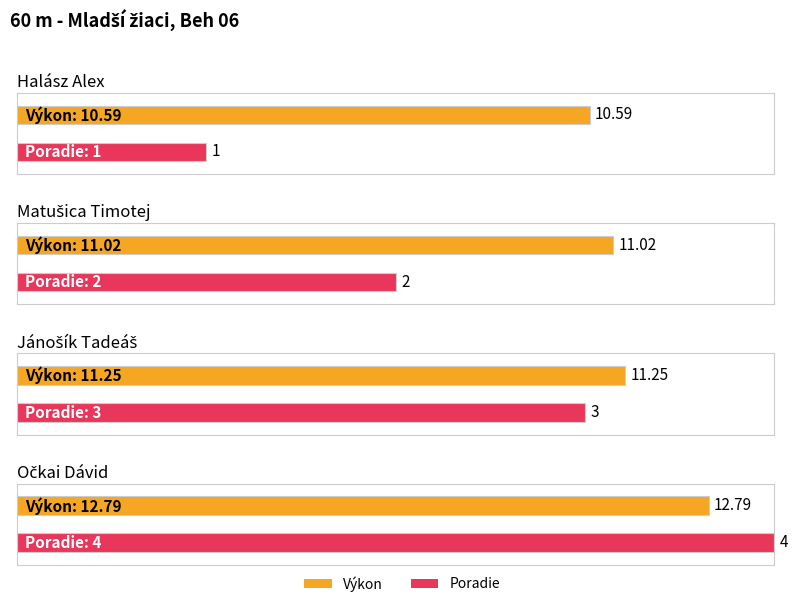

How many series are shown in this chart?

2